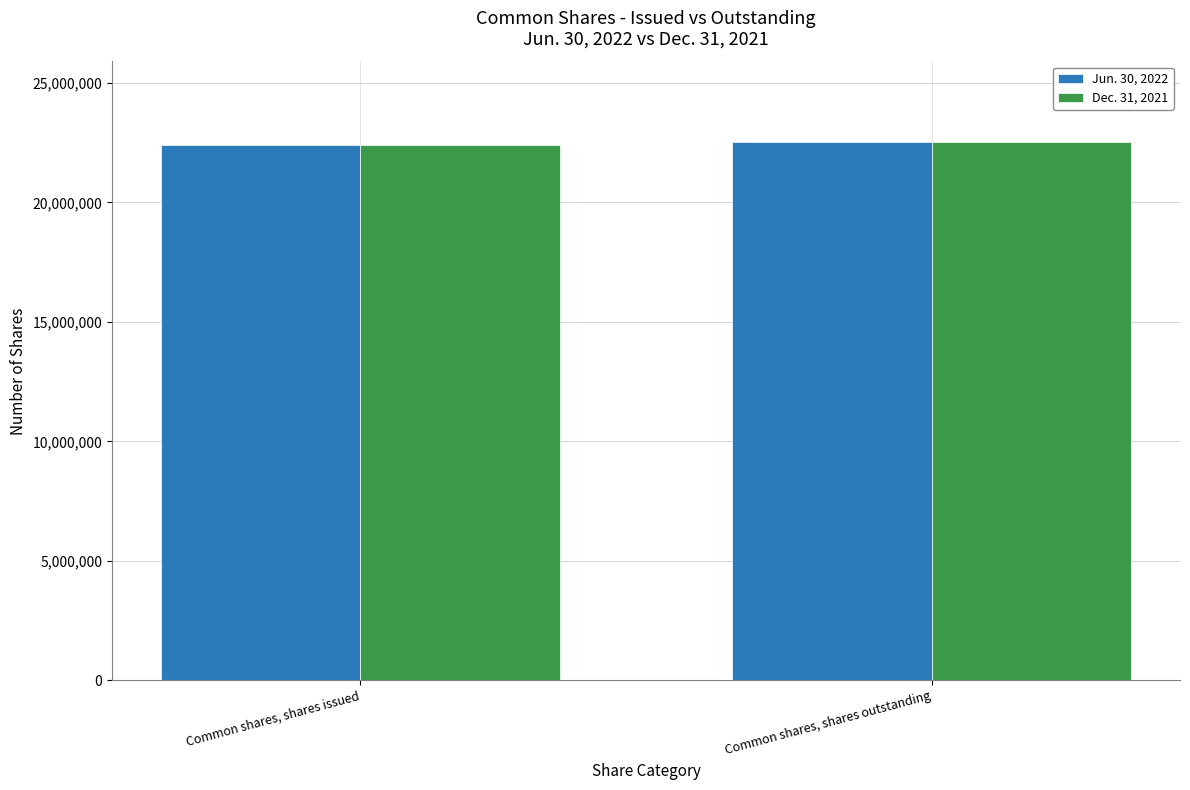

What are all the series names shown in the legend?

Jun. 30, 2022, Dec. 31, 2021